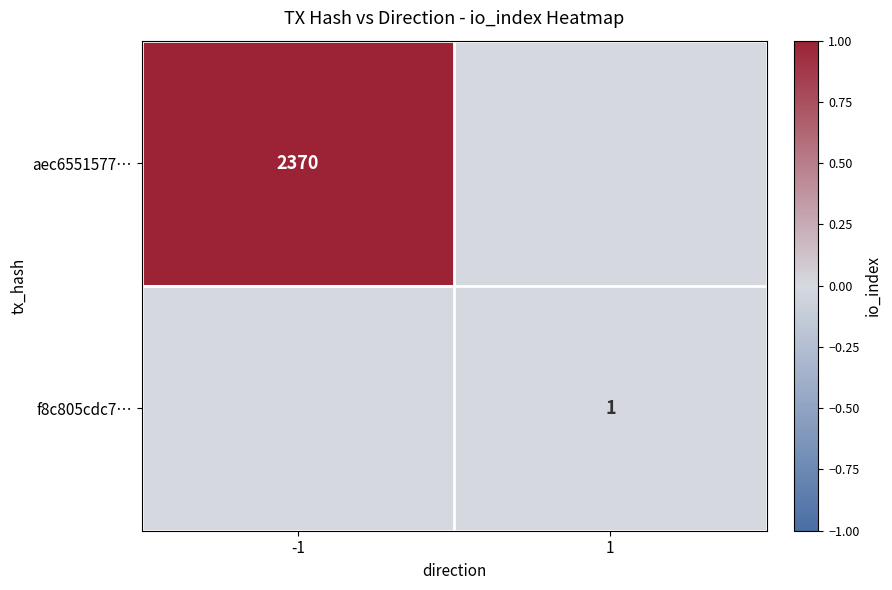

True or false: aec6551577… has a value of 3638 at -1.

False